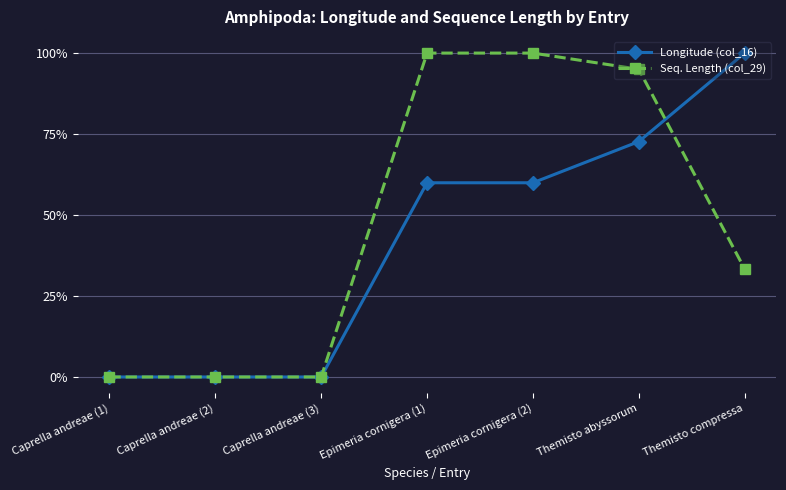

The value of Seq. Length (col_29) at Epimeria cornigera (2) is 0.6. True or false?

False